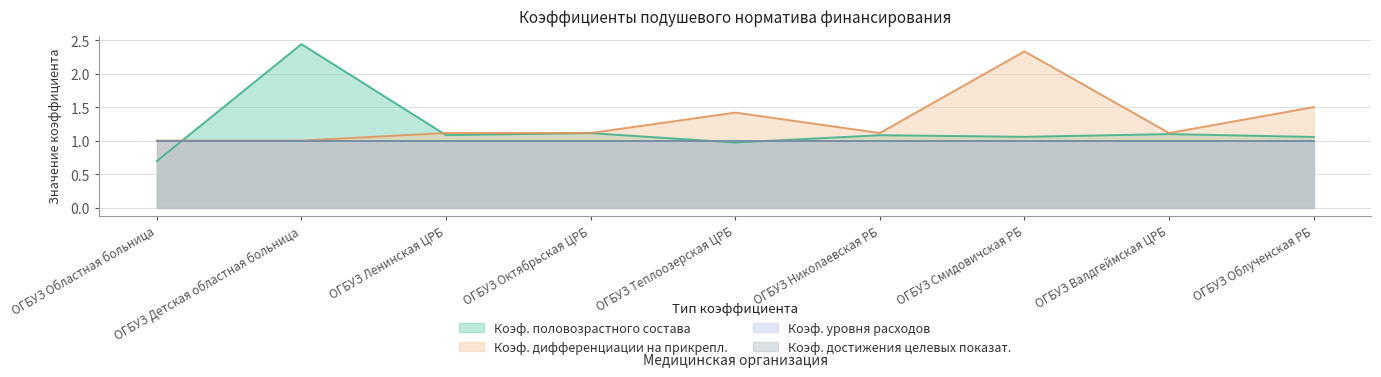

How many lines are shown in the chart?

4